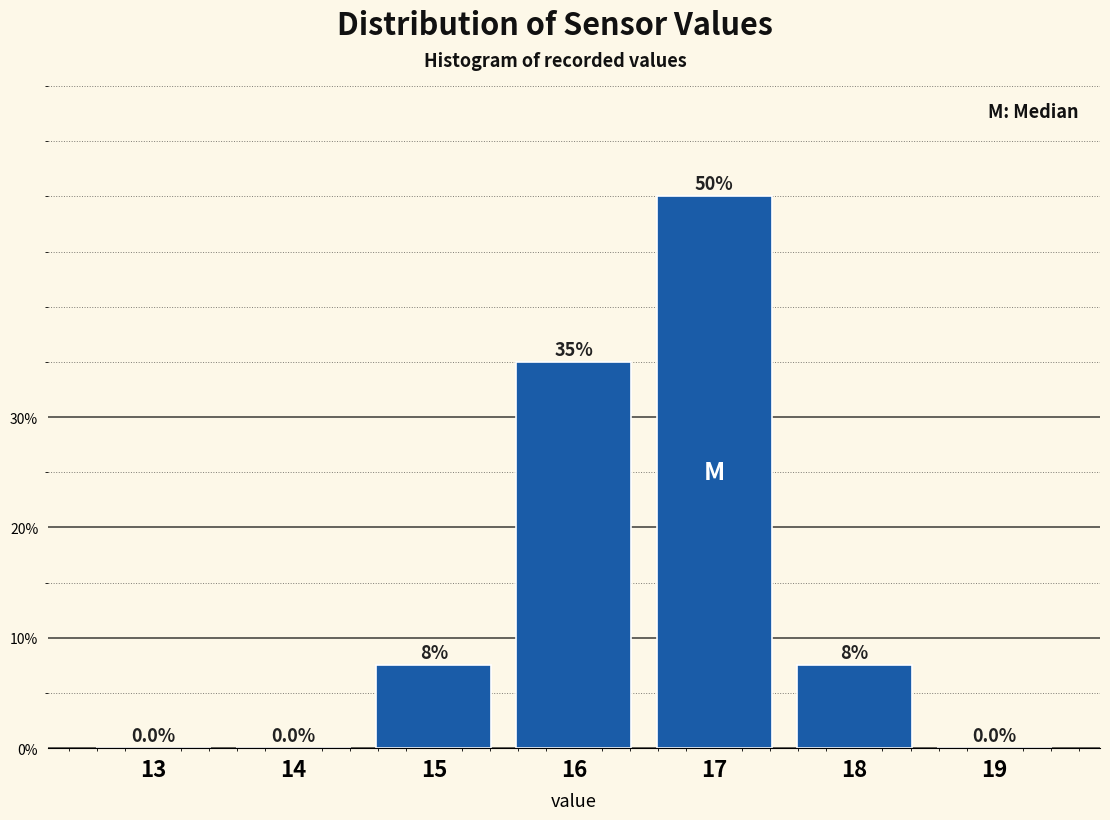

Reading left to right, extract all data points from this chart.

13=0.0	14=0.0	15=7.5	16=35.0	17=50.0	18=7.5	19=0.0